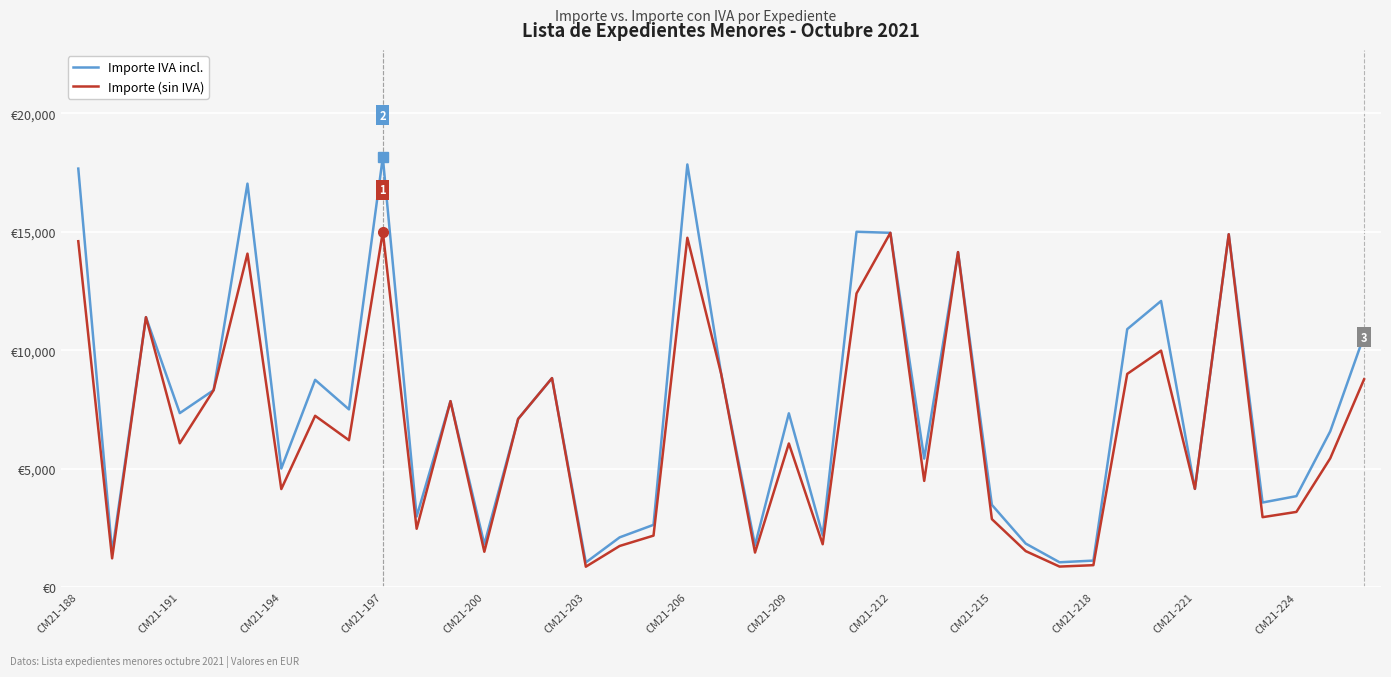

What is the average value of the Importe (sin IVA) series?

6777.4